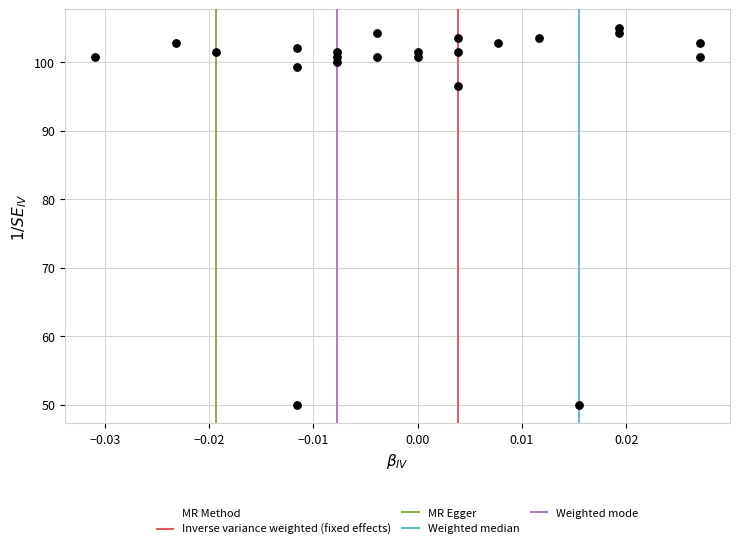

What is the range of Y values (max minus min)?

55.0